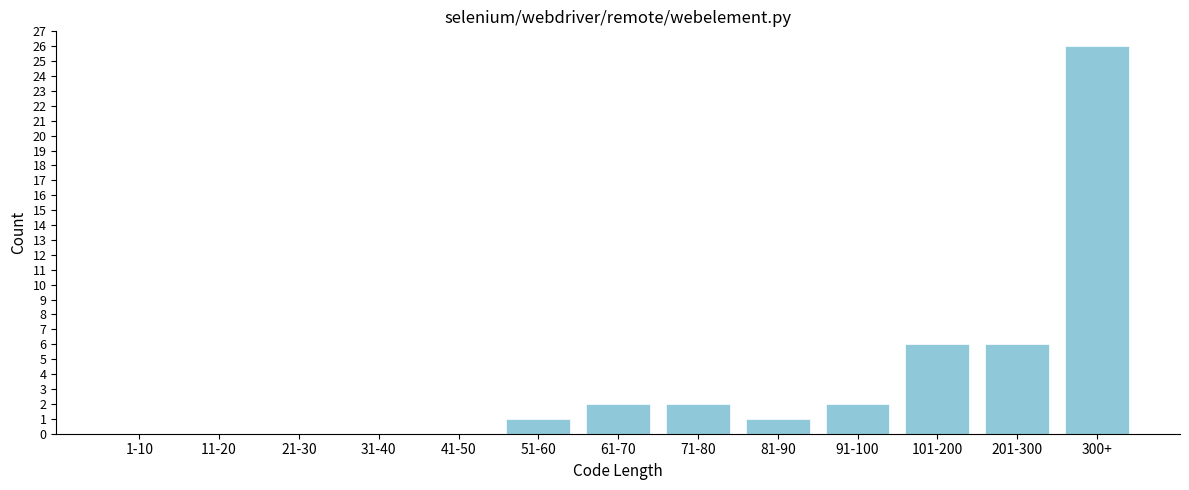

Reading left to right, list all the values displayed in this chart.

1-10=0	11-20=0	21-30=0	31-40=0	41-50=0	51-60=1	61-70=2	71-80=2	81-90=1	91-100=2	101-200=6	201-300=6	300+=26